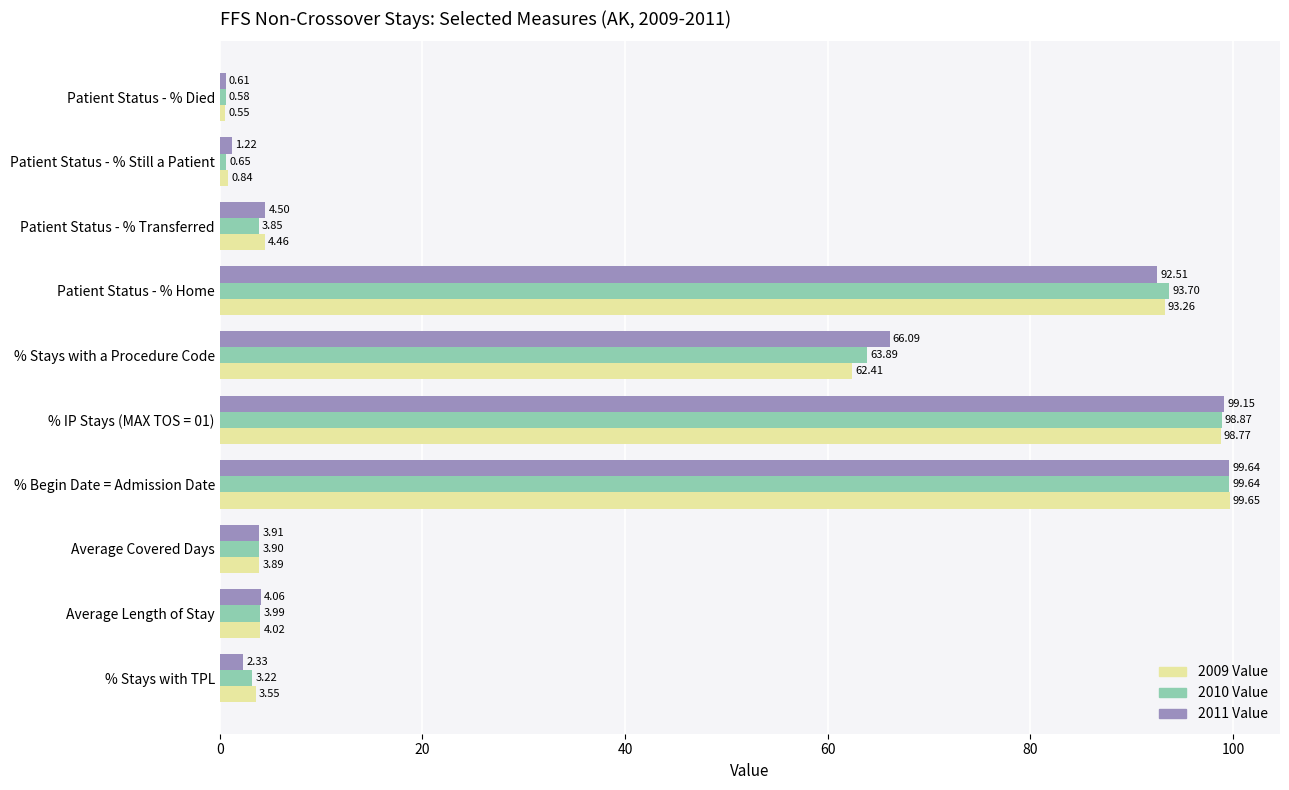

Between Patient Status - % Transferred and Patient Status - % Still a Patient, which series saw the biggest shift?

2009 Value